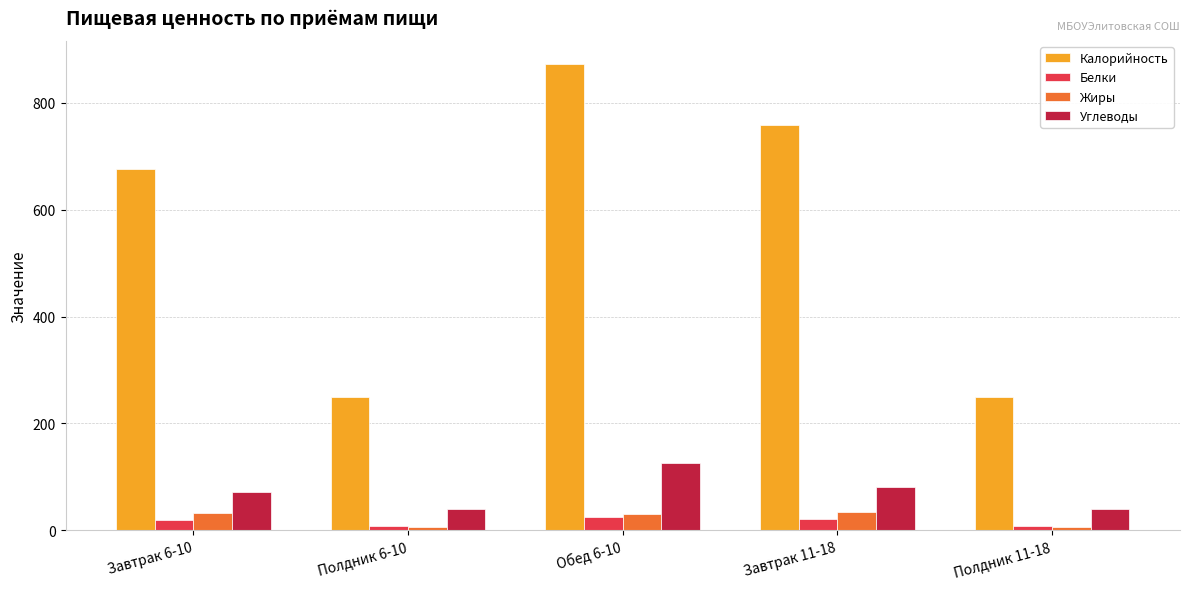

What is the average value of the Углеводы series?

71.3